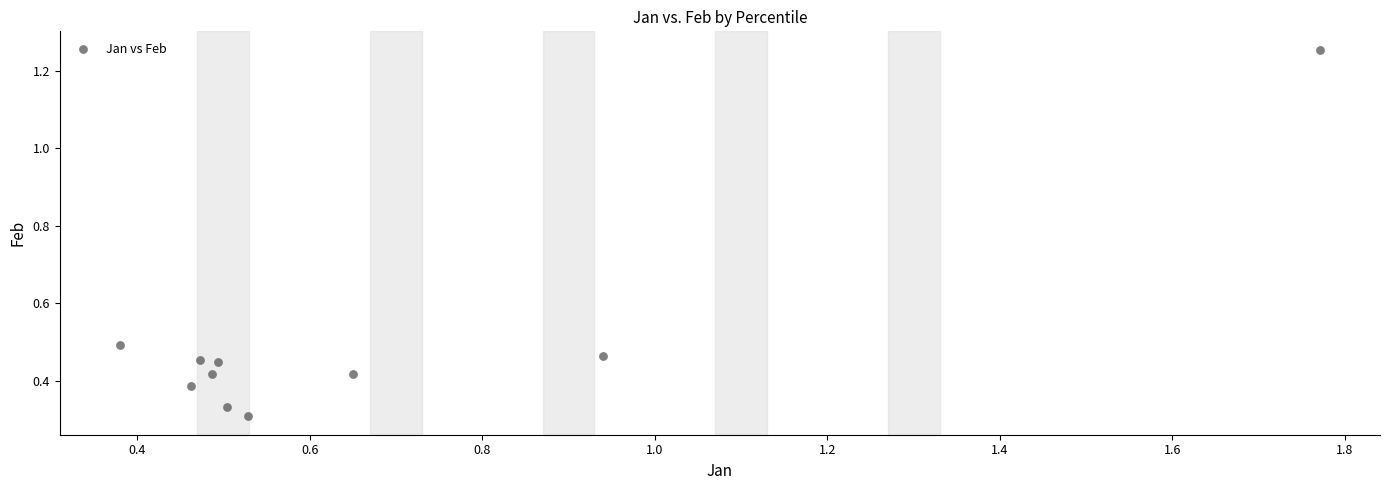

What is the range of Y values (max minus min)?

0.9